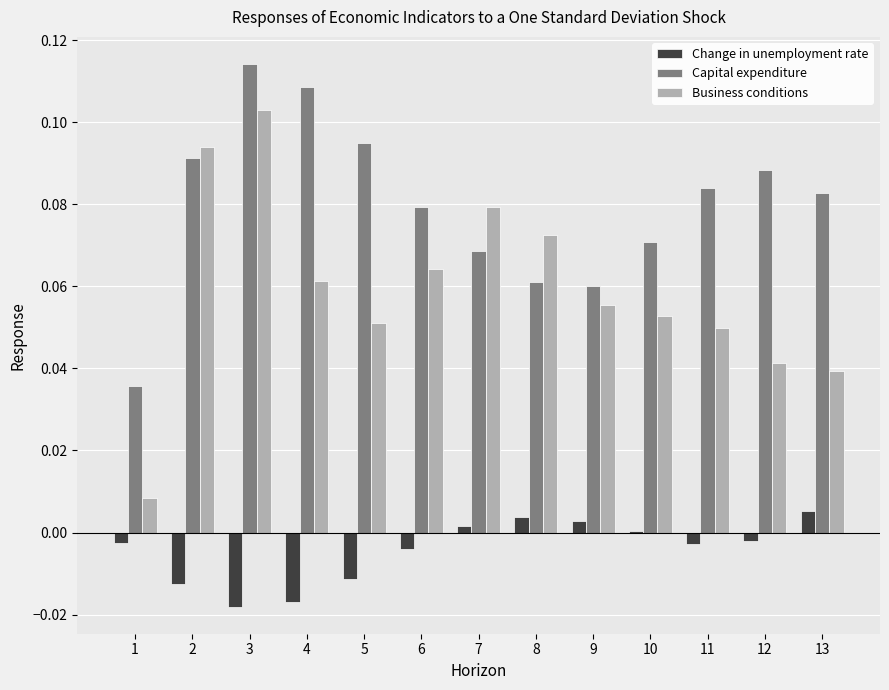

The Business conditions series shows 0.0 at 1. True or false?

True